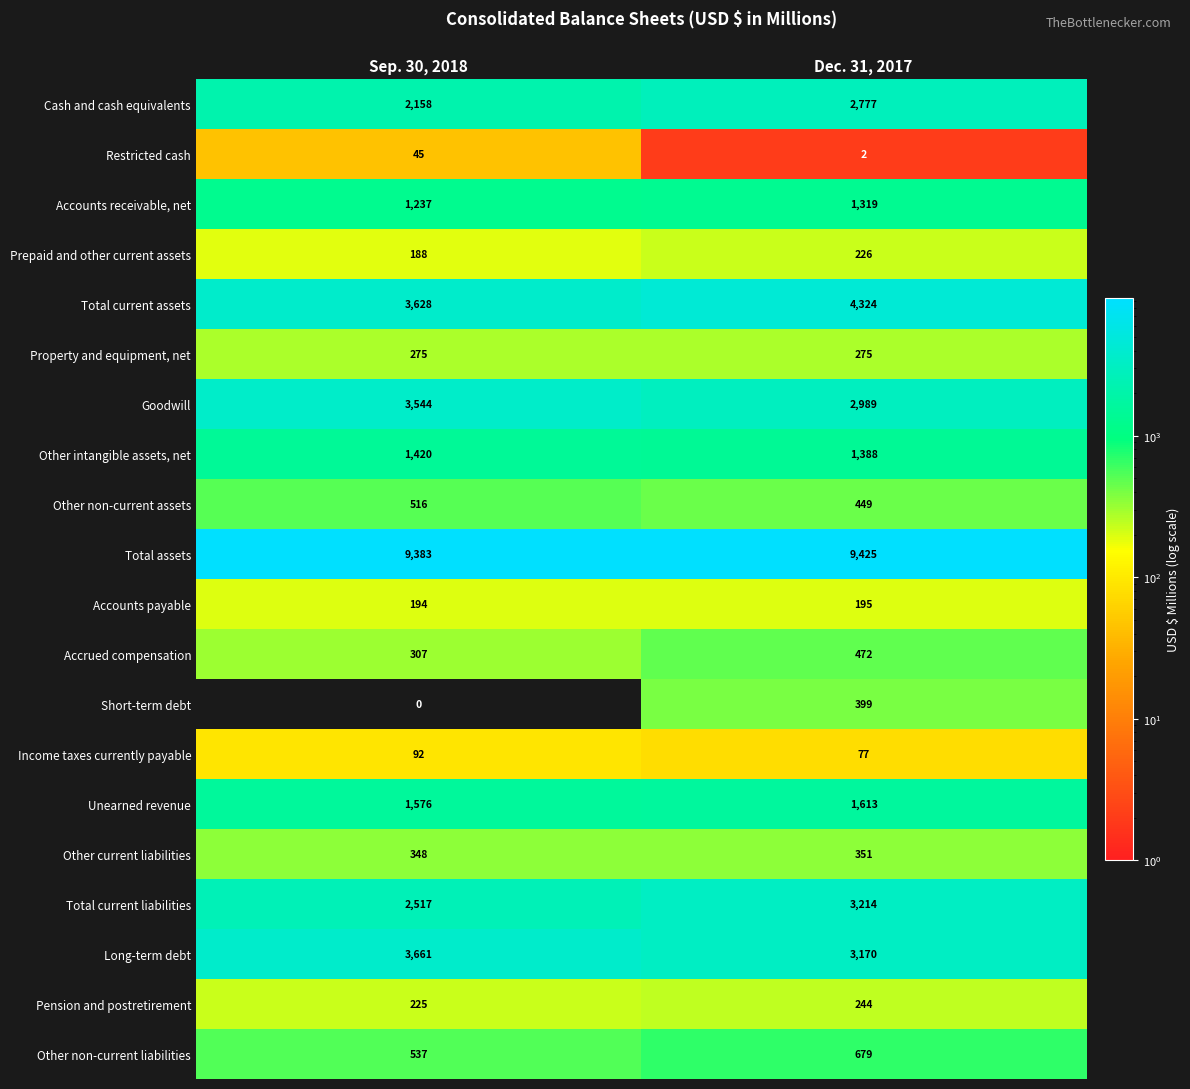

What is the difference between the highest and lowest values at Dec. 31, 2017?

9423